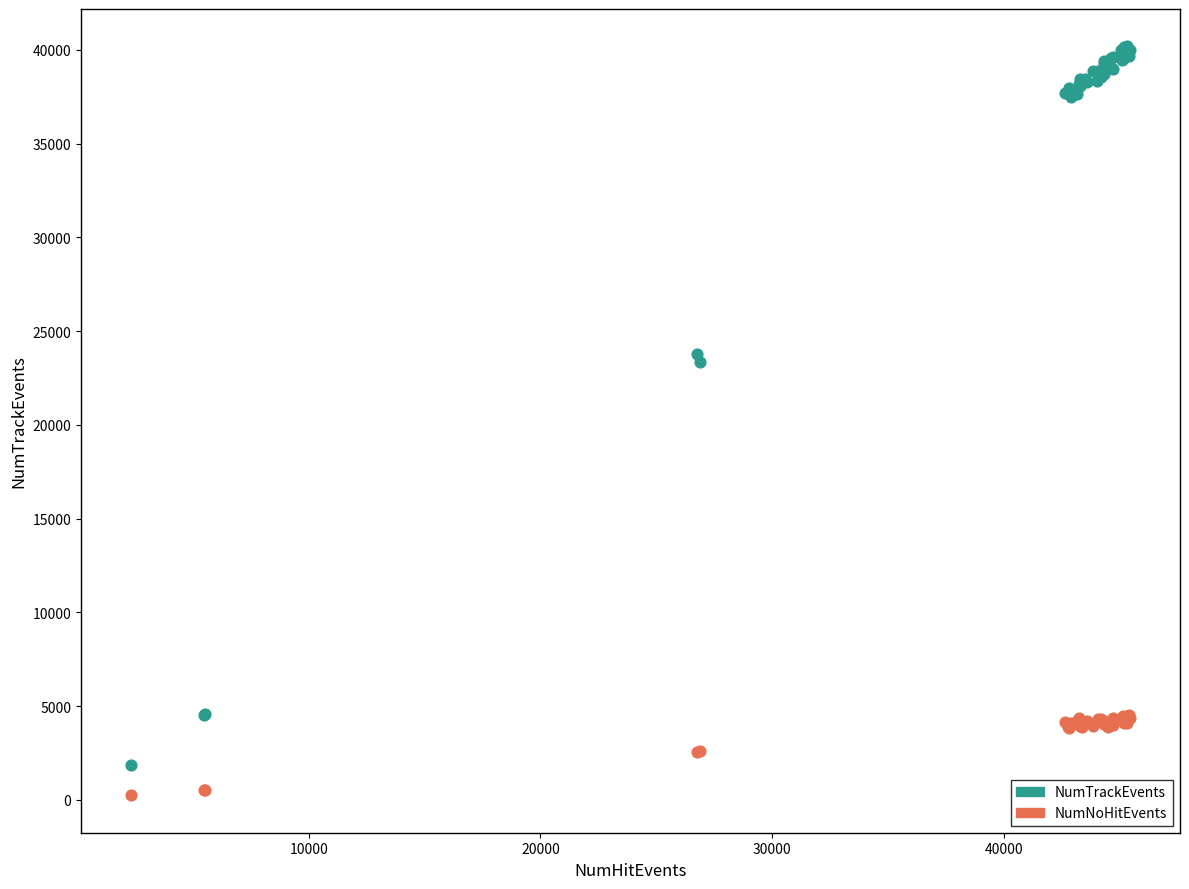

What is the X range (max minus min) for the scatter plot?

43122